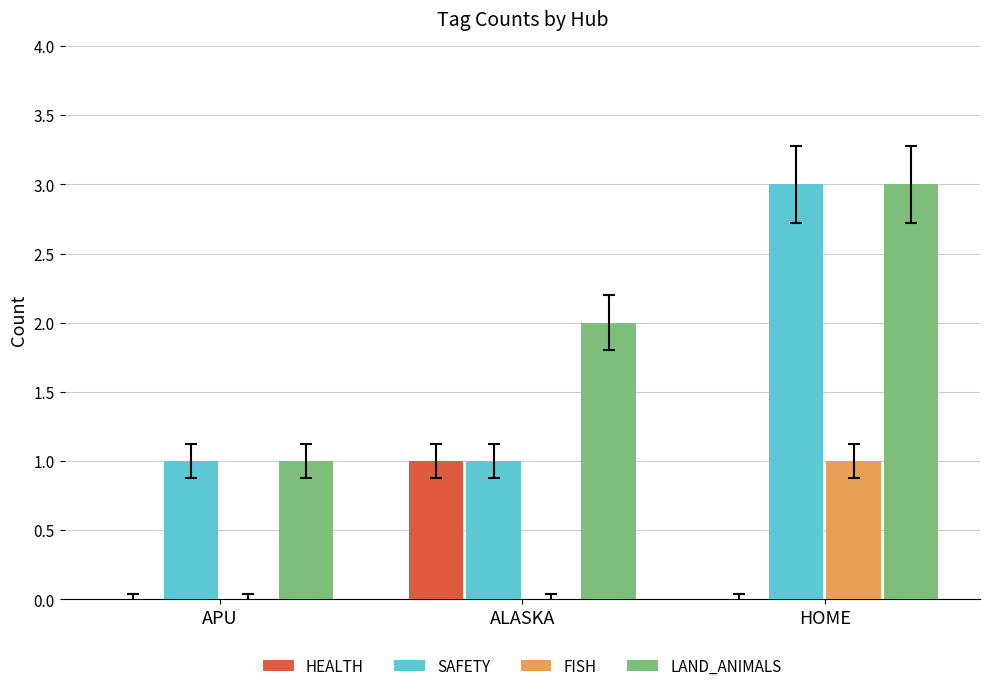

True or false: SAFETY has a value of 2 at HOME.

False